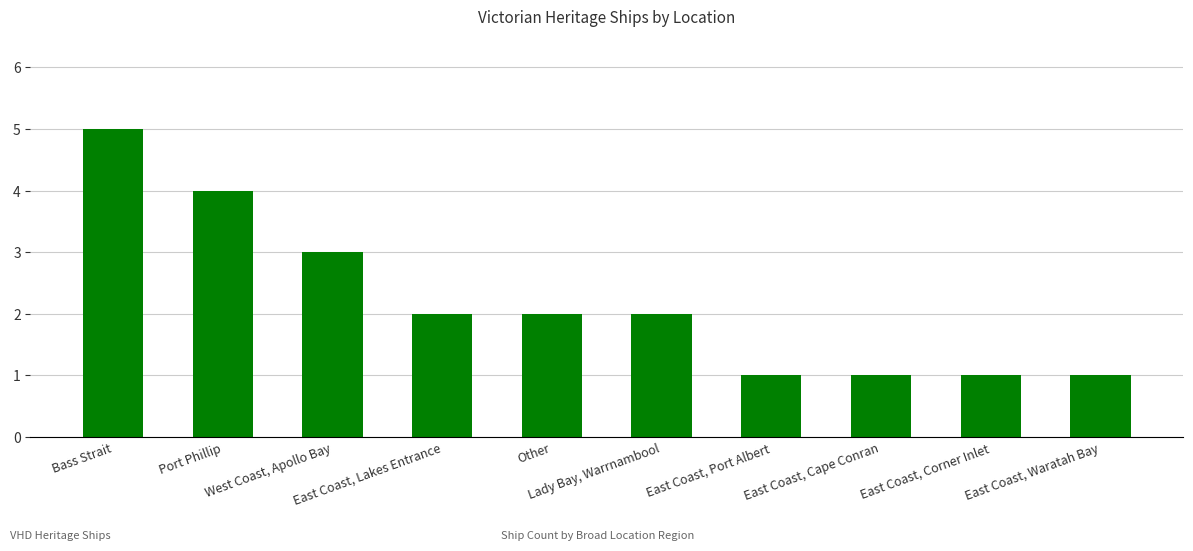

What is the ratio of the value at Bass Strait to the value at West Coast, Apollo Bay?

1.7